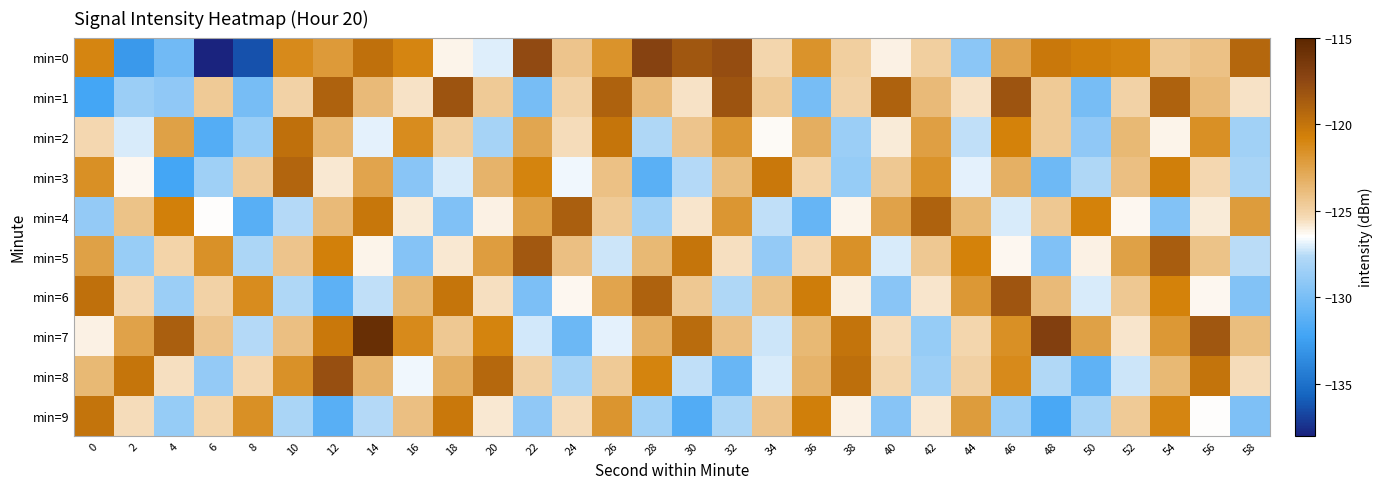

Reading left to right, extract all data points from this chart.

min=0: 0=-121.0	2=-132.8	4=-130.3	6=-138.0	8=-136.3	10=-121.2	12=-122.1	14=-119.8	16=-121.0	18=-126.2	20=-127.0	22=-117.7	24=-124.3	26=-121.7	28=-117.1	30=-118.4	32=-117.8	34=-125.2	36=-121.7	38=-124.8	40=-126.1	42=-124.8	44=-129.2	46=-122.6	48=-120.2	50=-120.6	52=-120.9	54=-124.5	56=-124.1	58=-119.2
min=1: 0=-132.1	2=-128.6	4=-129.0	6=-124.5	8=-130.0	10=-125.1	12=-119.0	14=-123.8	16=-125.6	18=-118.2	20=-124.5	22=-130.0	24=-125.1	26=-119.0	28=-123.8	30=-125.6	32=-118.2	34=-124.5	36=-130.0	38=-125.1	40=-119.0	42=-123.8	44=-125.6	46=-118.2	48=-124.5	50=-130.0	52=-125.1	54=-119.0	56=-123.8	58=-125.6
min=2: 0=-125.3	2=-127.1	4=-122.4	6=-131.5	8=-128.7	10=-119.8	12=-123.6	14=-126.9	16=-121.3	18=-124.8	20=-128.2	22=-122.7	24=-125.5	26=-120.1	28=-127.8	30=-124.3	32=-121.9	34=-126.4	36=-123.1	38=-128.6	40=-125.9	42=-122.3	44=-127.4	46=-120.8	48=-124.6	50=-129.1	52=-123.7	54=-126.2	56=-121.5	58=-128.3
min=3: 0=-121.5	2=-126.3	4=-132.1	6=-128.4	8=-124.7	10=-119.2	12=-125.8	14=-122.6	16=-129.3	18=-127.1	20=-123.4	22=-120.9	24=-126.7	26=-124.1	28=-131.2	30=-127.6	32=-123.9	34=-120.3	36=-125.1	38=-128.8	40=-124.5	42=-121.7	44=-126.9	46=-123.2	48=-130.4	50=-127.8	52=-124.0	54=-120.6	56=-125.3	58=-128.1
min=4: 0=-128.9	2=-124.2	4=-120.7	6=-126.5	8=-131.3	10=-127.6	12=-123.8	14=-120.2	16=-125.9	18=-129.7	20=-126.1	22=-122.4	24=-118.8	26=-124.6	28=-128.3	30=-125.7	32=-121.9	34=-127.4	36=-130.8	38=-126.2	40=-122.5	42=-119.0	44=-123.7	46=-127.1	48=-124.5	50=-120.8	52=-126.3	54=-129.6	56=-125.9	58=-122.1
min=5: 0=-122.4	2=-128.7	4=-125.1	6=-121.6	8=-127.9	10=-124.3	12=-120.7	14=-126.2	16=-129.5	18=-125.8	20=-122.2	22=-118.5	24=-124.0	26=-127.3	28=-123.7	30=-120.1	32=-125.6	34=-128.9	36=-125.3	38=-121.6	40=-127.1	42=-124.5	44=-120.8	46=-126.3	48=-129.7	50=-126.1	52=-122.4	54=-118.7	56=-124.2	58=-127.5
min=6: 0=-119.8	2=-125.3	4=-128.6	6=-125.0	8=-121.3	10=-127.8	12=-131.1	14=-127.4	16=-123.7	18=-120.1	20=-125.6	22=-129.9	24=-126.3	26=-122.6	28=-119.0	30=-124.5	32=-127.8	34=-124.2	36=-120.5	38=-126.0	40=-129.3	42=-125.7	44=-122.0	46=-118.3	48=-123.8	50=-127.1	52=-124.5	54=-120.8	56=-126.3	58=-129.6
min=7: 0=-126.1	2=-122.5	4=-118.8	6=-124.3	8=-127.6	10=-124.0	12=-120.3	14=-115.7	16=-121.2	18=-124.5	20=-120.9	22=-127.2	24=-130.5	26=-126.9	28=-123.2	30=-119.5	32=-124.0	34=-127.3	36=-123.7	38=-120.0	40=-125.5	42=-128.8	44=-125.2	46=-121.5	48=-116.9	50=-122.4	52=-125.7	54=-122.0	56=-118.4	58=-123.9
min=8: 0=-123.7	2=-120.1	4=-125.6	6=-128.9	8=-125.3	10=-121.6	12=-117.9	14=-123.4	16=-126.7	18=-123.1	20=-119.4	22=-124.9	24=-128.2	26=-124.6	28=-120.9	30=-127.4	32=-130.7	34=-127.1	36=-123.4	38=-119.7	40=-125.2	42=-128.5	44=-124.9	46=-121.2	48=-127.7	50=-131.0	52=-127.3	54=-123.7	56=-120.0	58=-125.5
min=9: 0=-120.0	2=-125.5	4=-128.8	6=-125.2	8=-121.5	10=-128.0	12=-131.3	14=-127.6	16=-124.0	18=-120.3	20=-125.8	22=-129.1	24=-125.5	26=-121.8	28=-128.3	30=-131.6	32=-127.9	34=-124.3	36=-120.6	38=-126.1	40=-129.4	42=-125.8	44=-122.1	46=-128.6	48=-131.9	50=-128.2	52=-124.6	54=-121.0	56=-126.5	58=-129.8